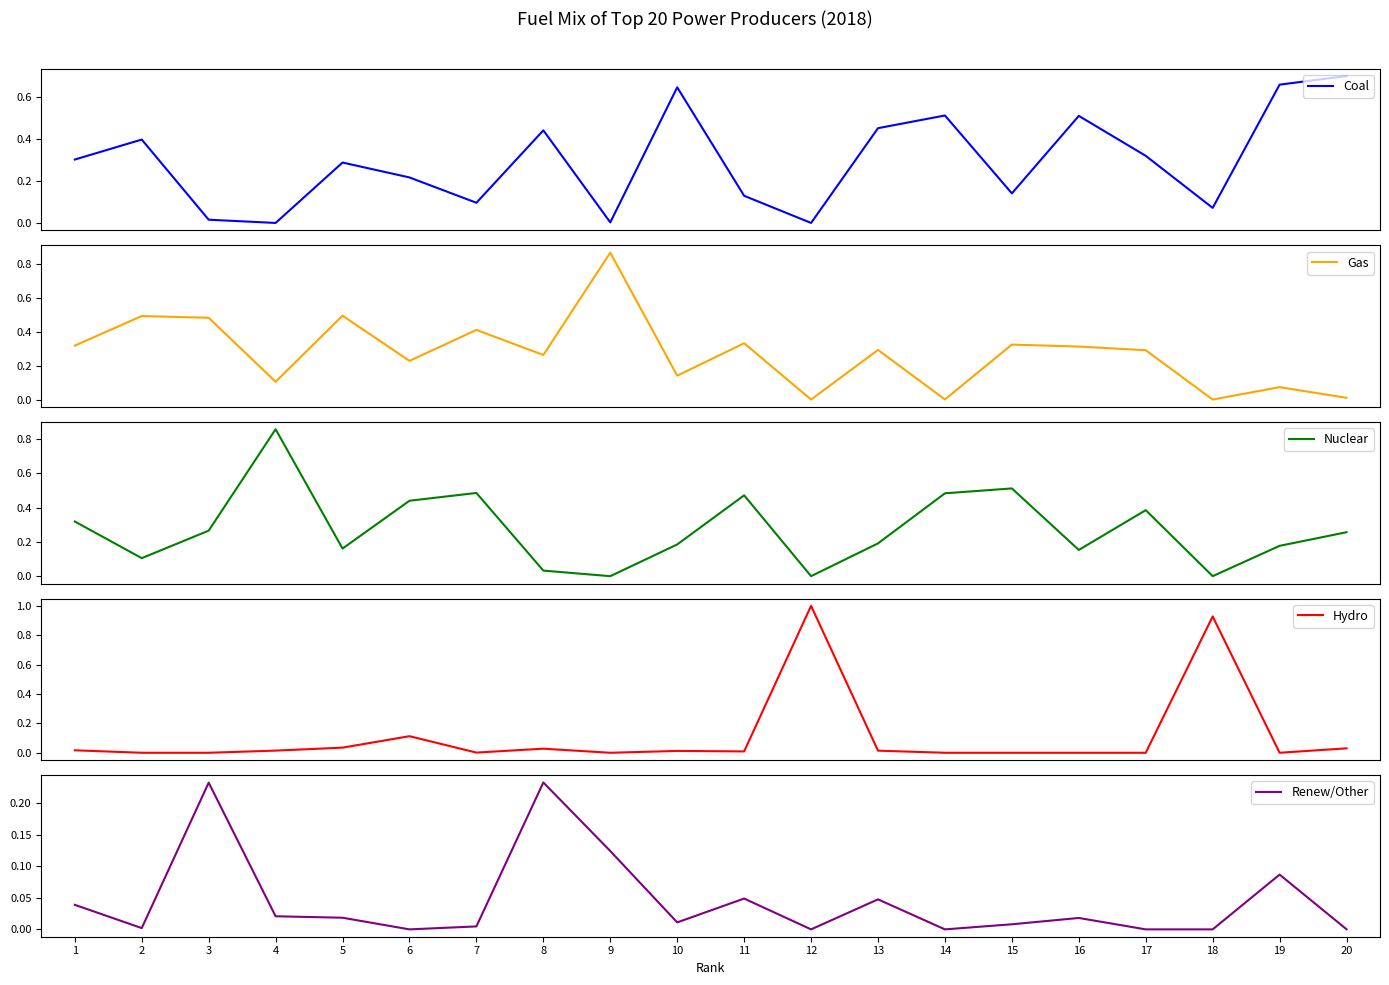

Is it true that Gas equals 0.0 at 14?

False